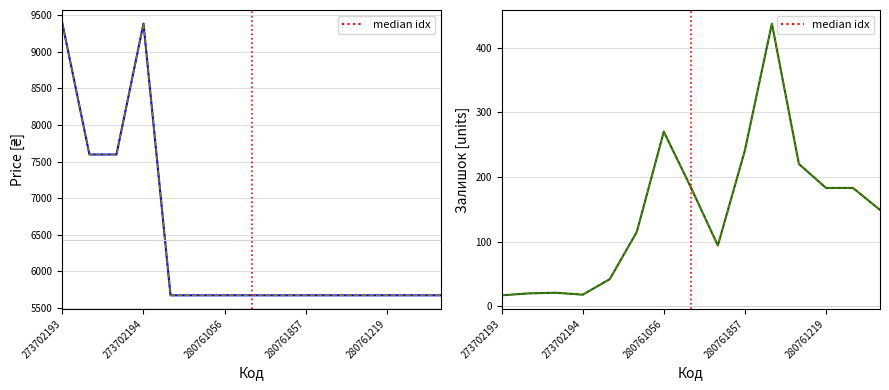

Is it true that Ціна equals 9462.0 at 8?

False